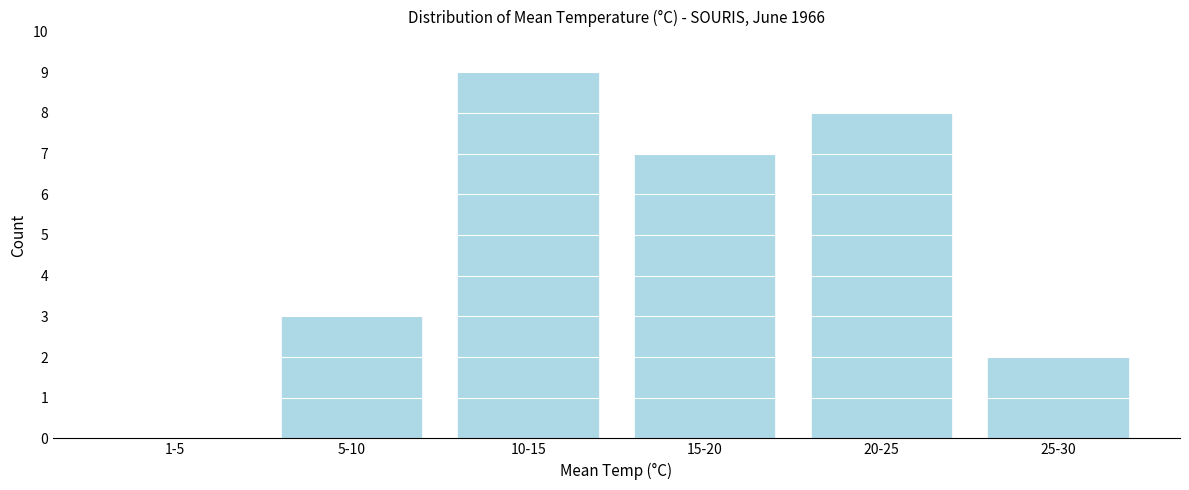

Reading right to left, list all the values displayed in this chart.

25-30=2	20-25=8	15-20=7	10-15=9	5-10=3	1-5=0